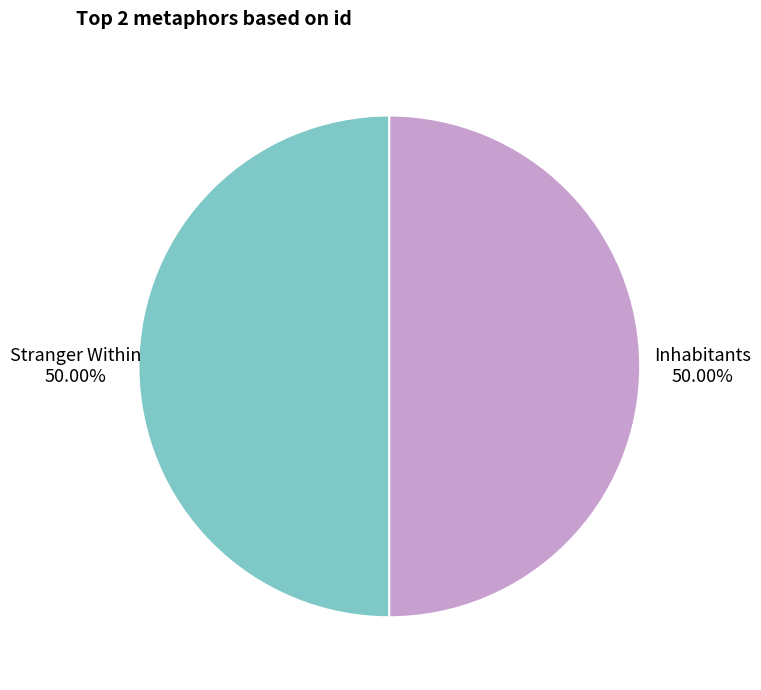

To the nearest percent, what portion does Stranger Within represent?

50%